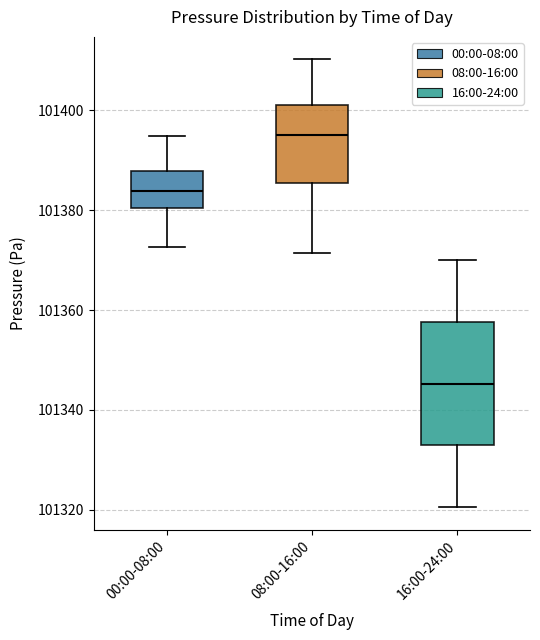

Reading left to right, transcribe this box plot: for each box, give where its median line is, the range the box spans, and where its two whiskers end, as read against the y-axis. The values are not printed on the chart, so give them approximately, as read against the axis.

00:00-08:00: median 101384, box 101380 to 101388, whiskers 101372 to 101394
08:00-16:00: median 101396, box 101386 to 101402, whiskers 101372 to 101410
16:00-24:00: median 101346, box 101332 to 101358, whiskers 101320 to 101370